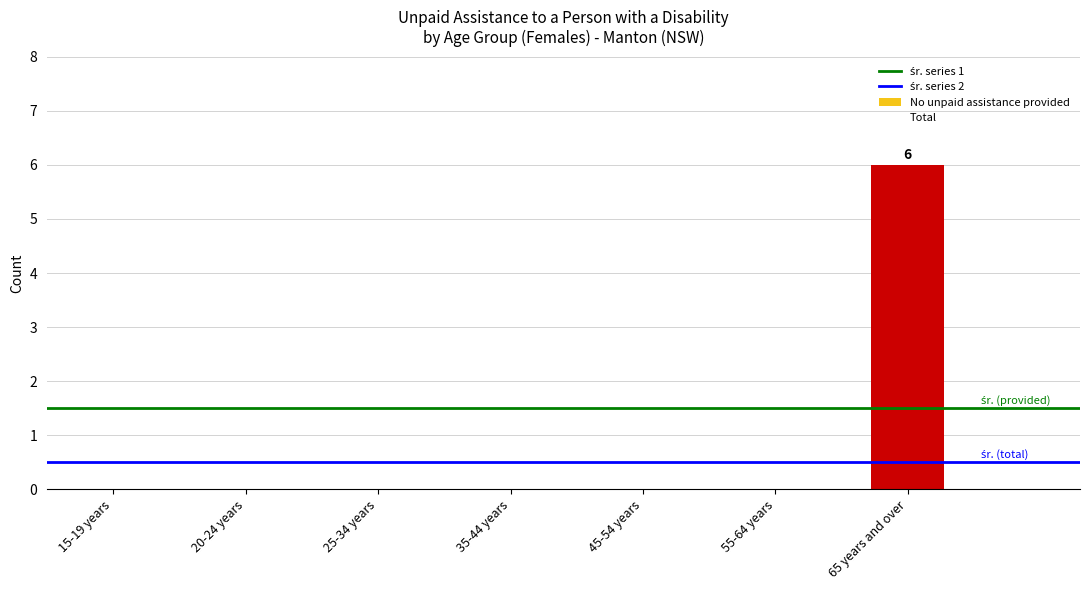

Reading right to left, list all the values displayed in this chart.

65 years and over=6	55-64 years=0	45-54 years=0	35-44 years=0	25-34 years=0	20-24 years=0	15-19 years=0